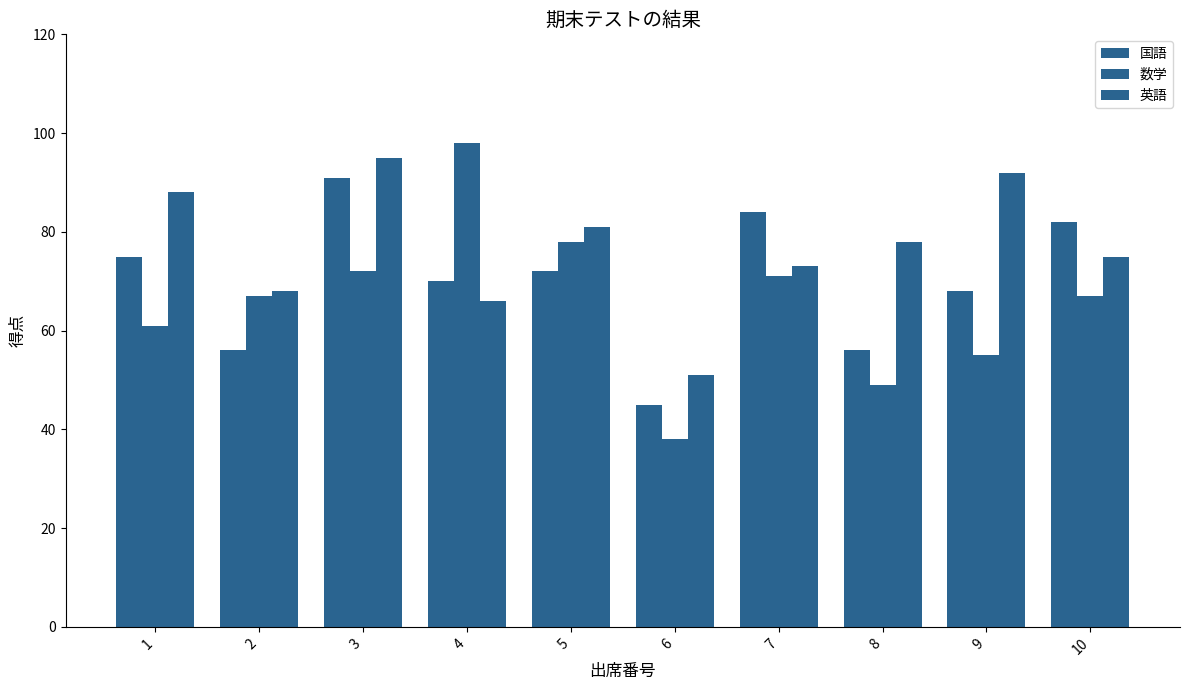

True or false: 国語 has a value of 35 at 5.

False